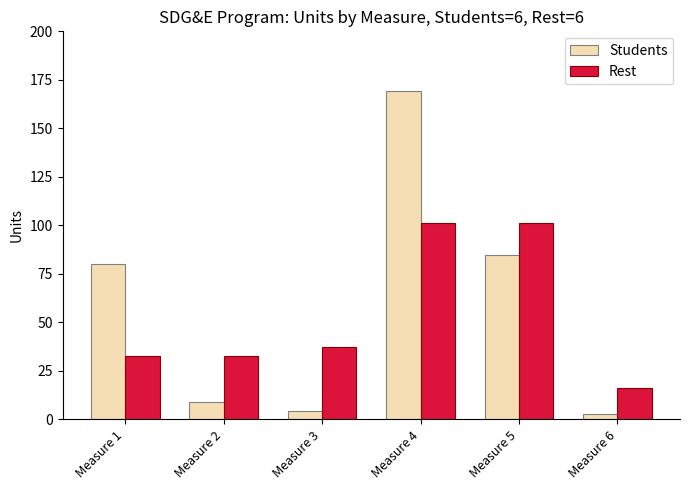

What is the greatest value displayed?

169.2